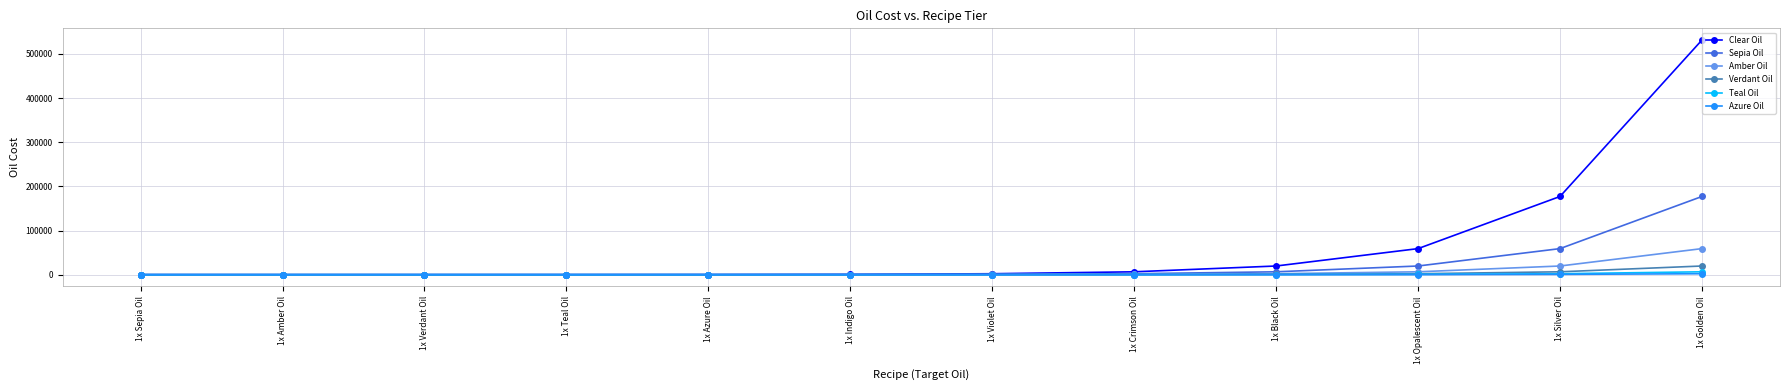

What is the label of the 9th point from the left?

1x Black Oil